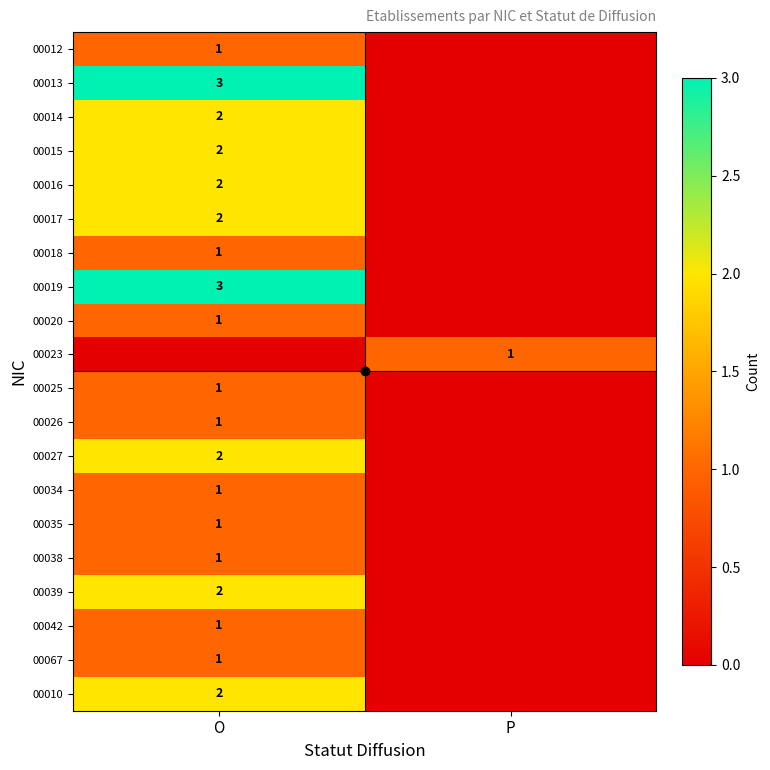

Which category has the lowest value in the 00067 series?

P